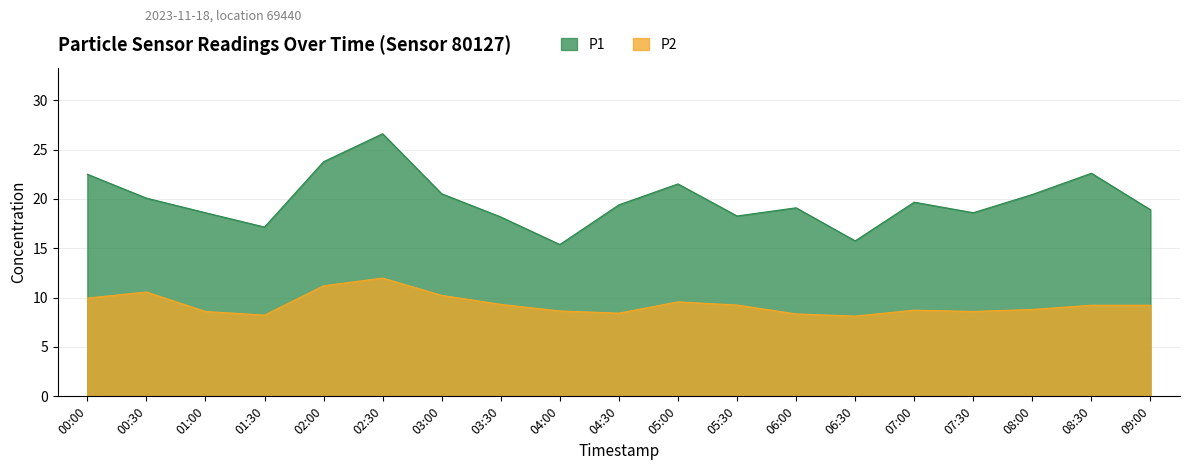

The value of P2 at 00:30 is 4.0. True or false?

False